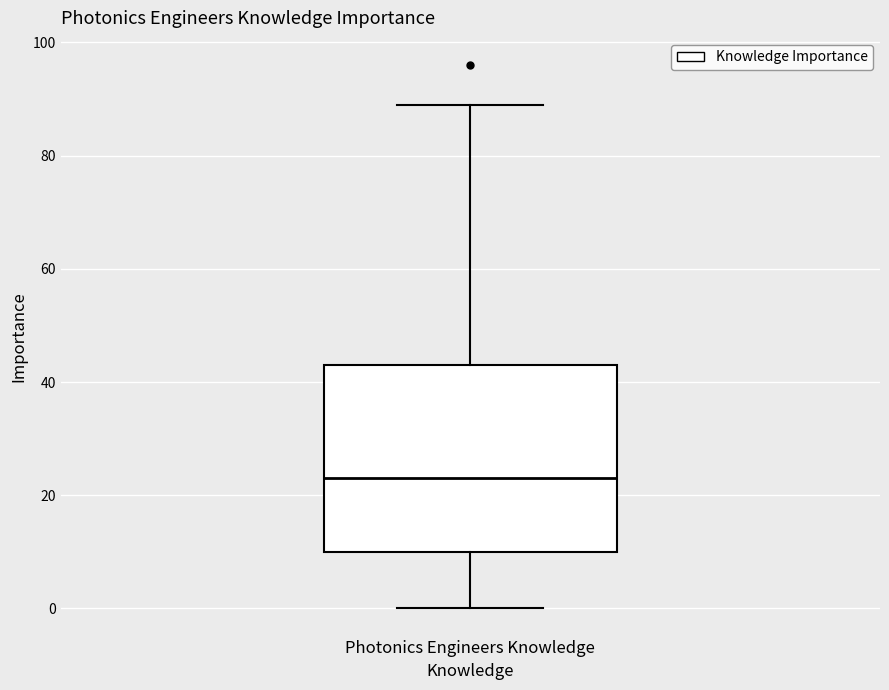

Transcribe this box plot: give where the median line is, the range the box spans, and where the two whiskers end, as read against the y-axis. The values are not printed on the chart, so give them approximately, as read against the axis.

median 24, box 10 to 44, whiskers 0 to 90